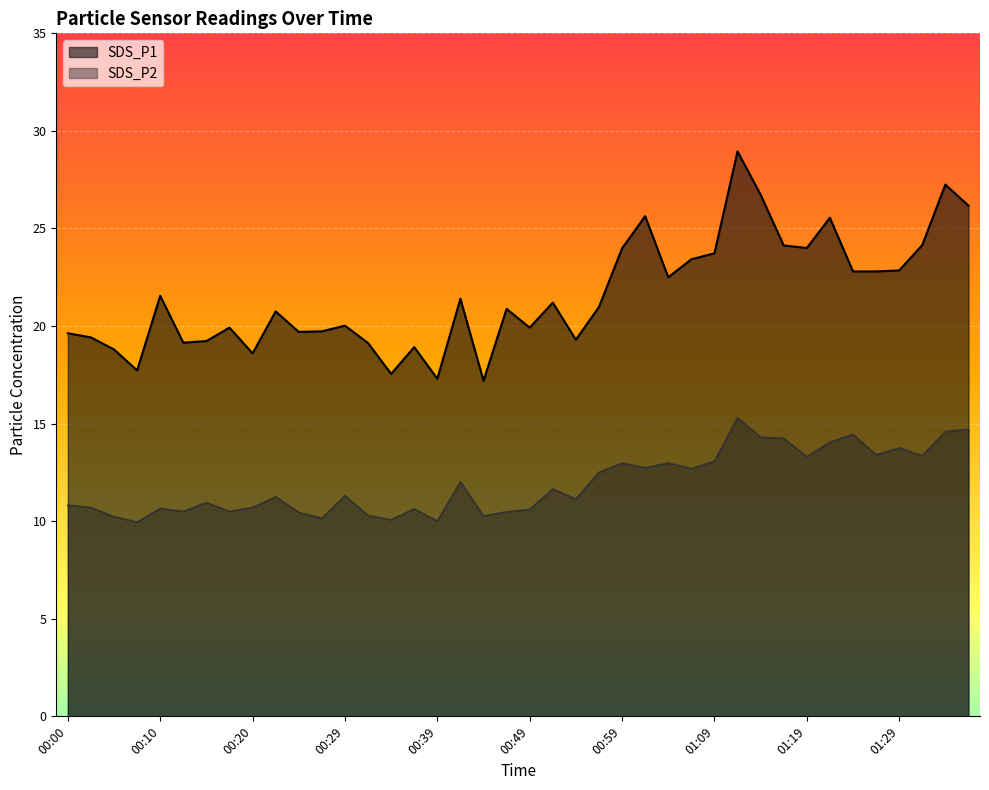

What is the difference between the highest and lowest values at 00:07?

7.8